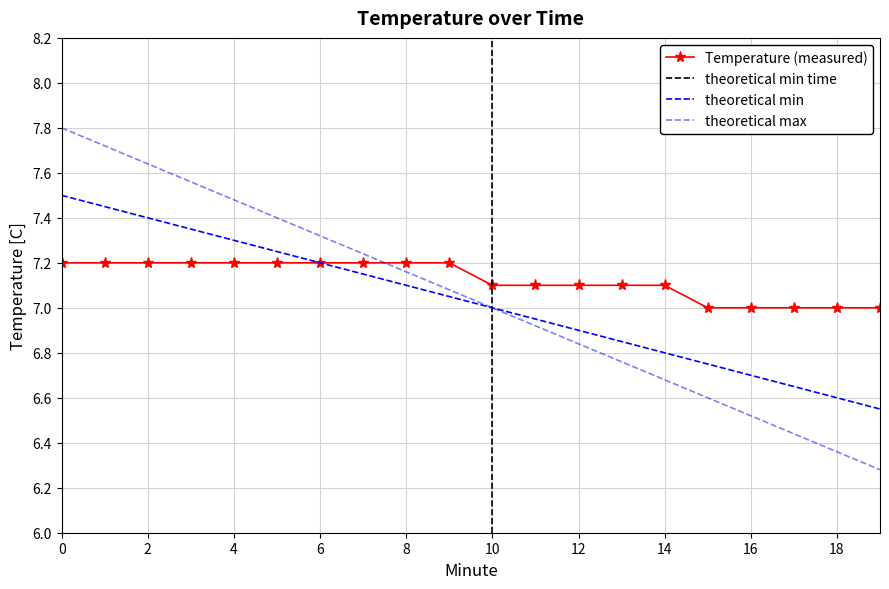

True or false: theoretical min and Temperature (measured) cross at least once.

False